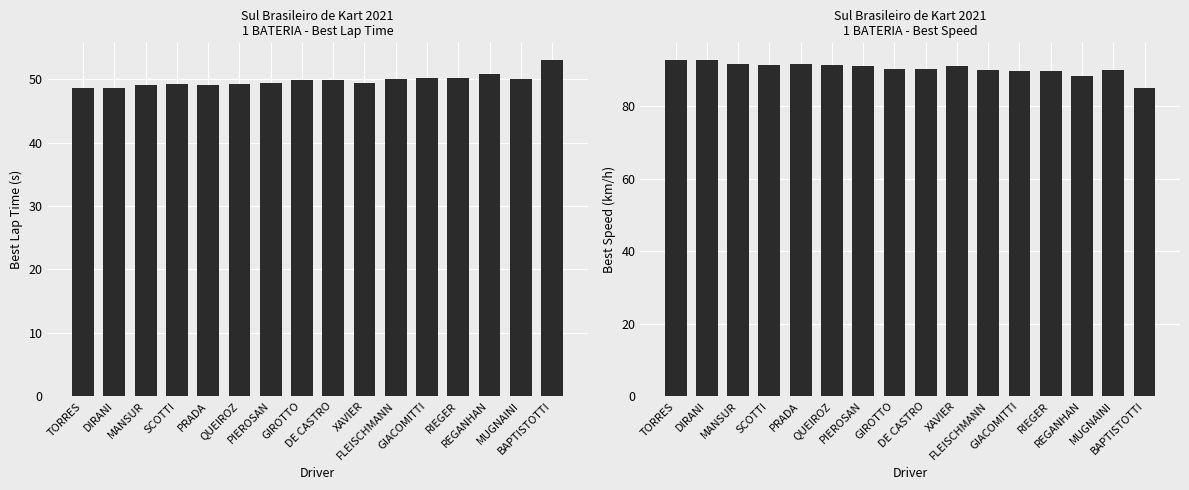

What is the difference between the maximum and minimum values in the Best Lap time series?

4.5